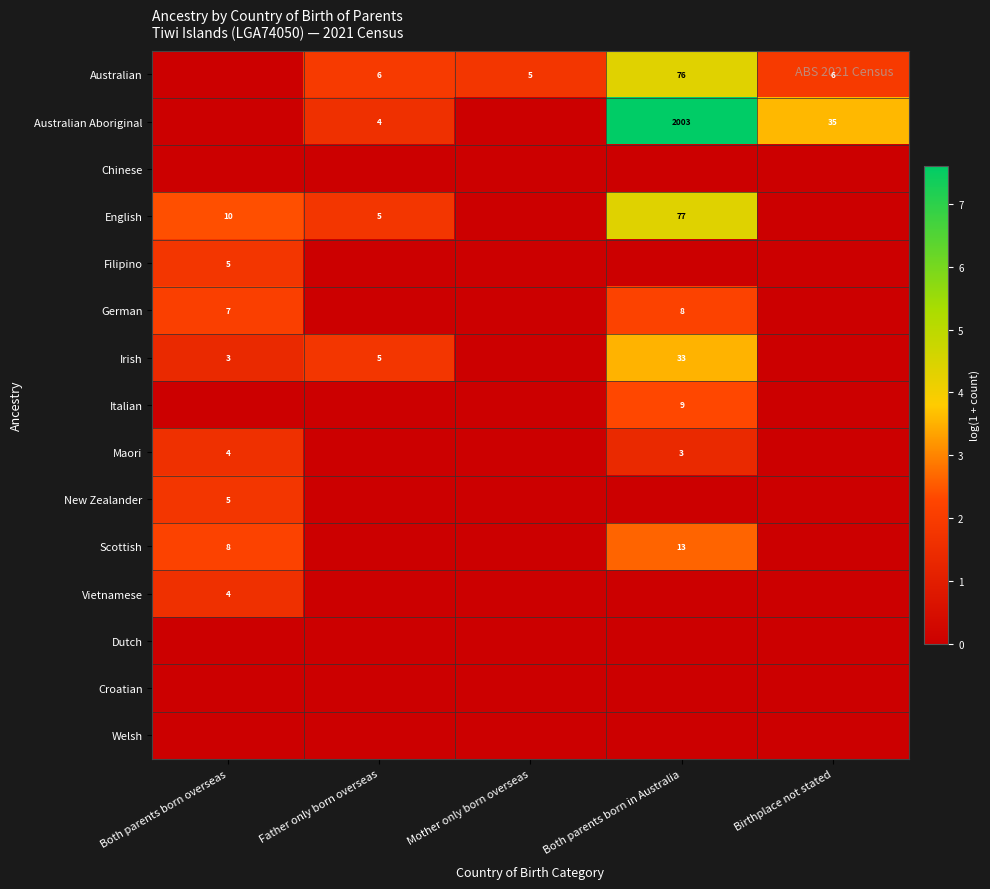

Is the value of Croatian at Both parents born overseas greater than the value of Dutch at Both parents born overseas?

No